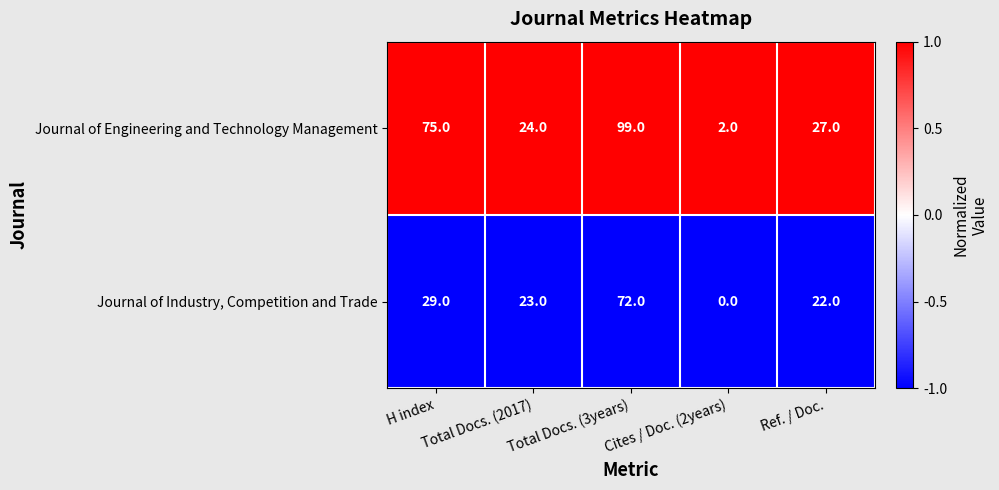

What is the difference between the maximum and minimum values in the Journal of Engineering and Technology Management series?

97